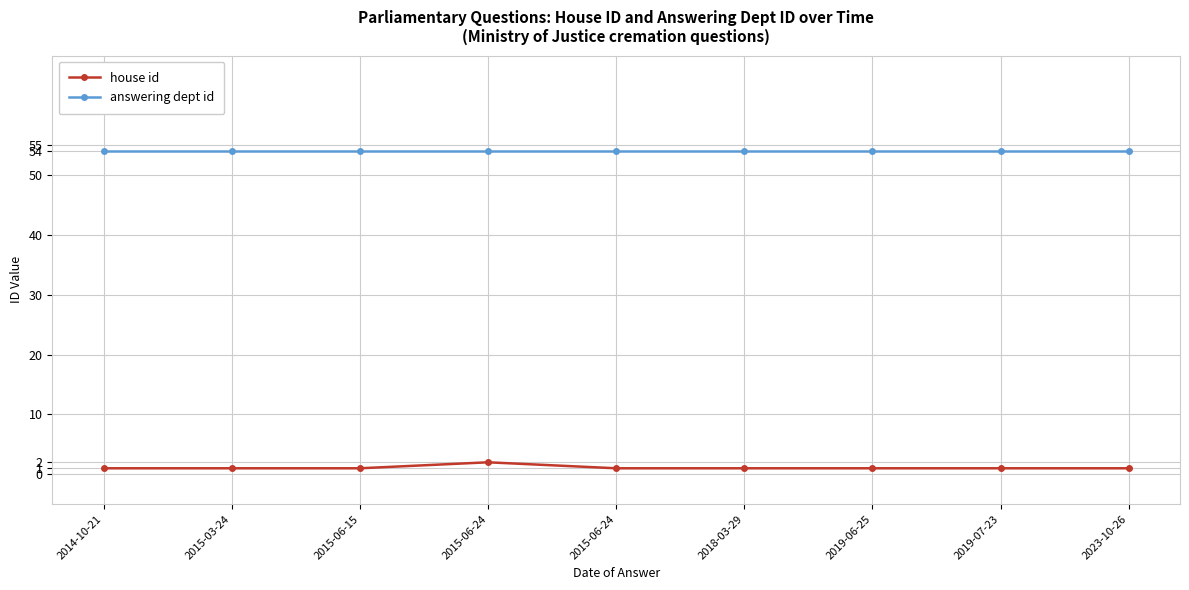

How many distinct data groups are displayed?

2